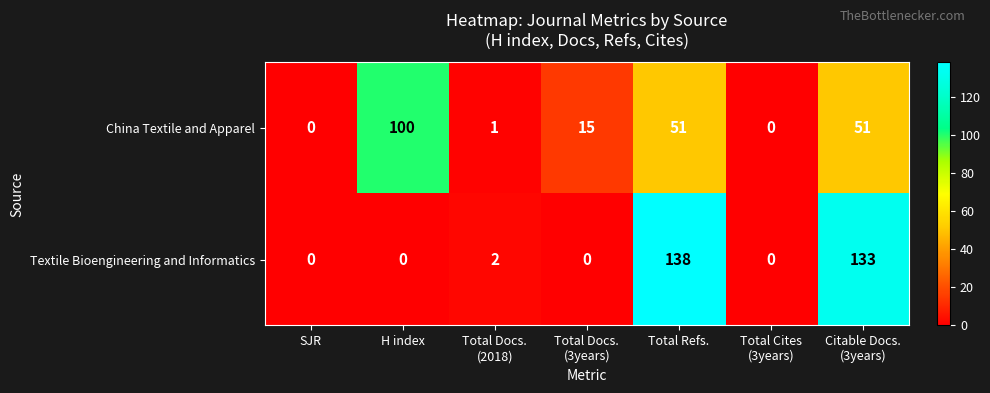

Reading left to right, what are all the values shown in this chart?

China Textile and Apparel: 0	100	1	15	51	0	51
Textile Bioengineering and Informatics: 0	0	2	0	138	0	133